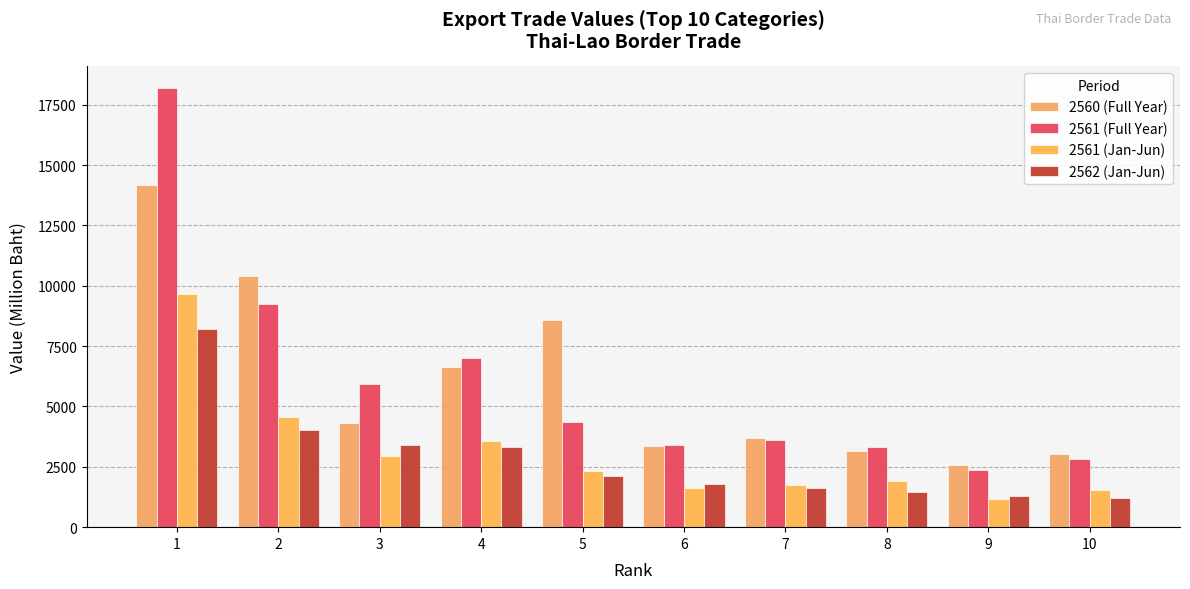

Rank the series by their maximum value, from lowest to highest.

2562 (Jan-Jun), 2561 (Jan-Jun), 2560 (Full Year), 2561 (Full Year)